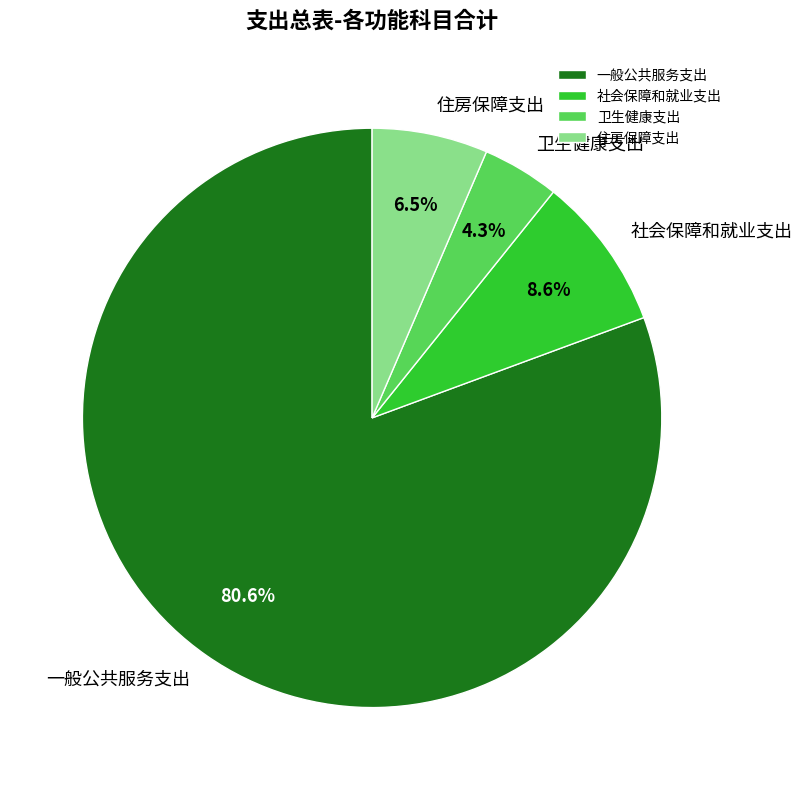

Is the sum of 卫生健康支出 and 社会保障和就业支出 greater than half?

No